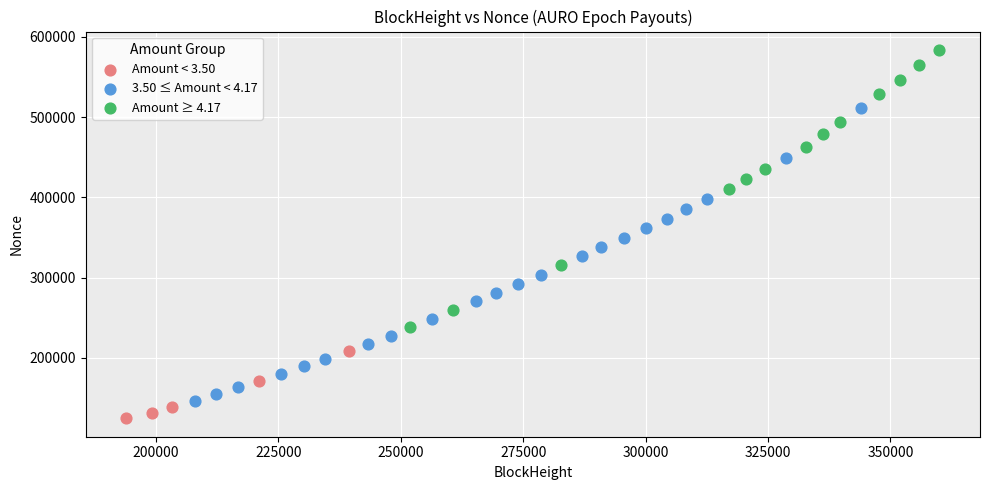

Which series reaches the minimum Y coordinate?

Amount < 3.50